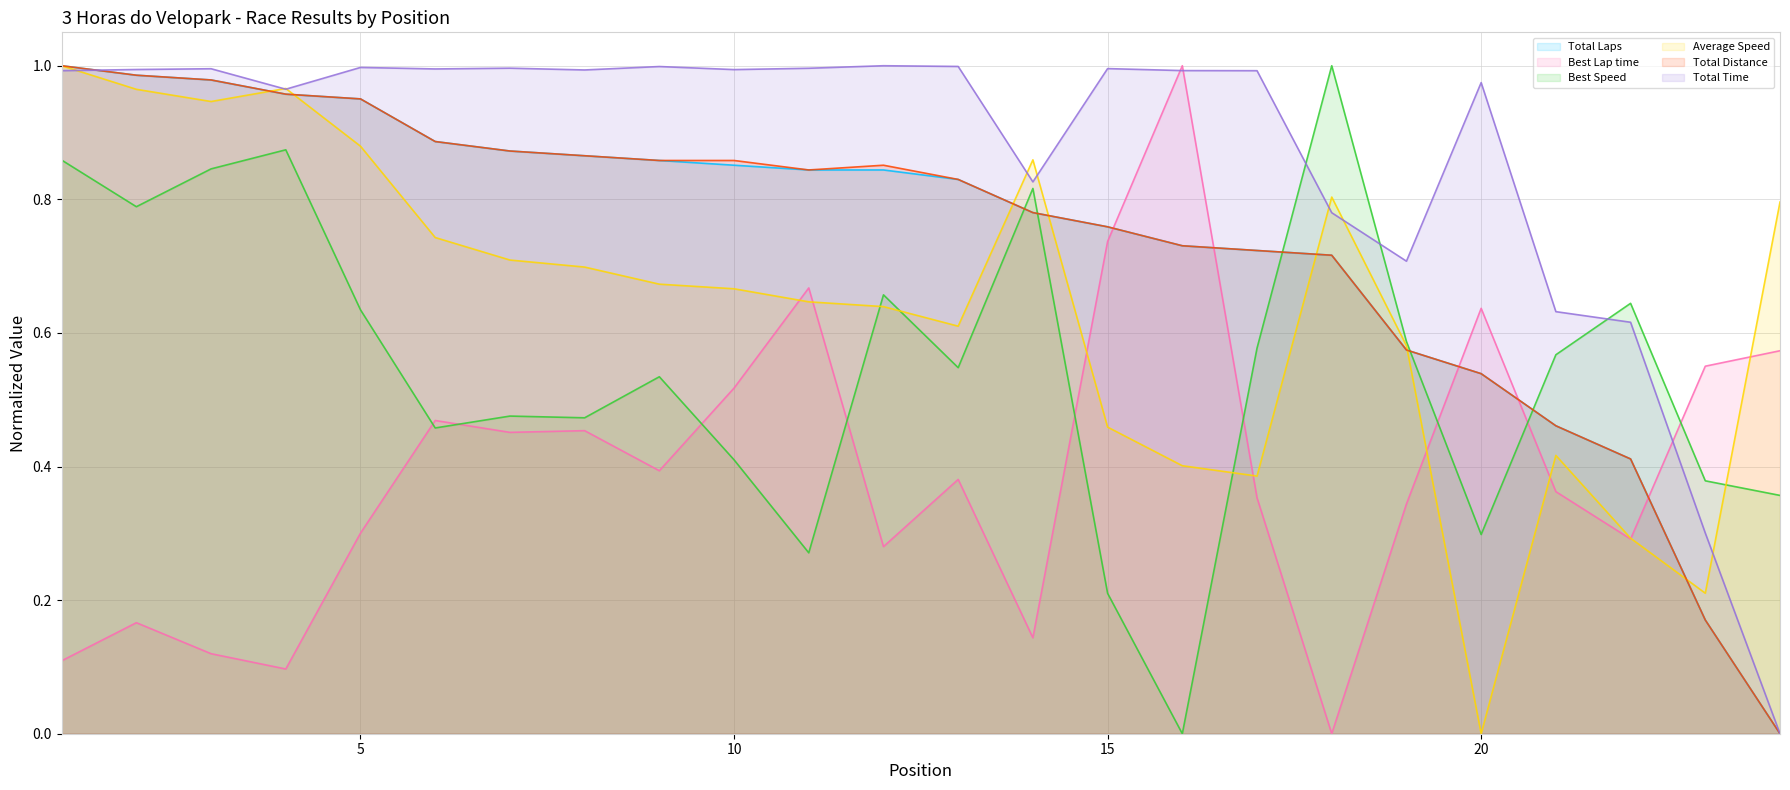

What is the greatest value displayed?

1.0